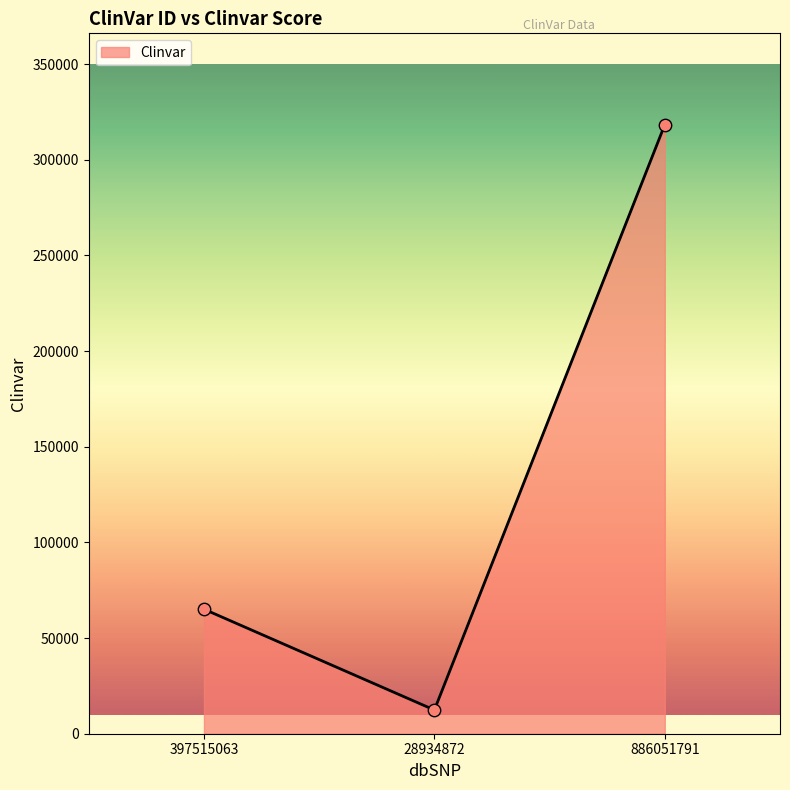

What is the change in value from 397515063 to 886051791?

+253239